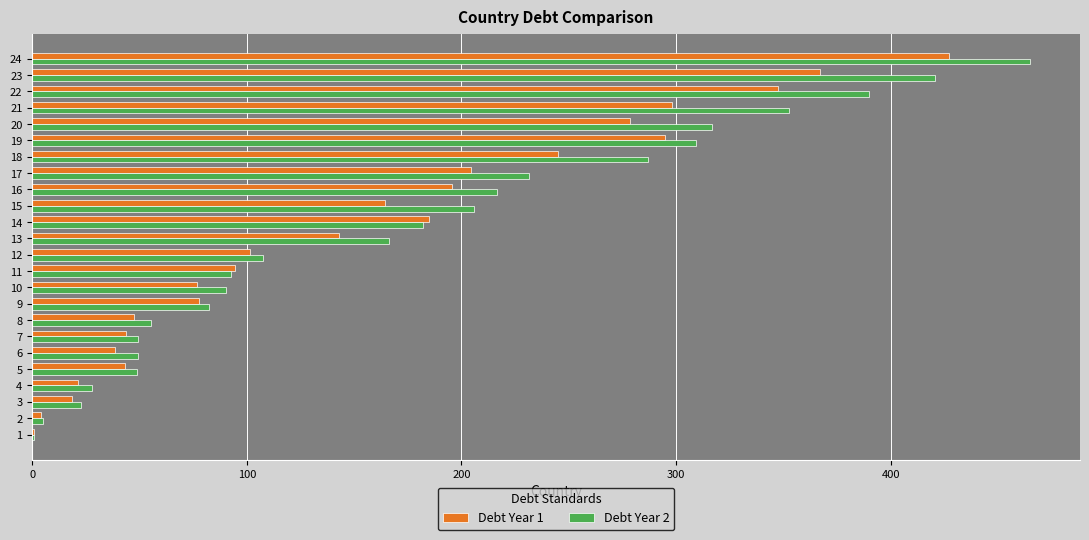

Is the value of Debt Year 1 at 2 greater than the value of Debt Year 2 at 21?

No